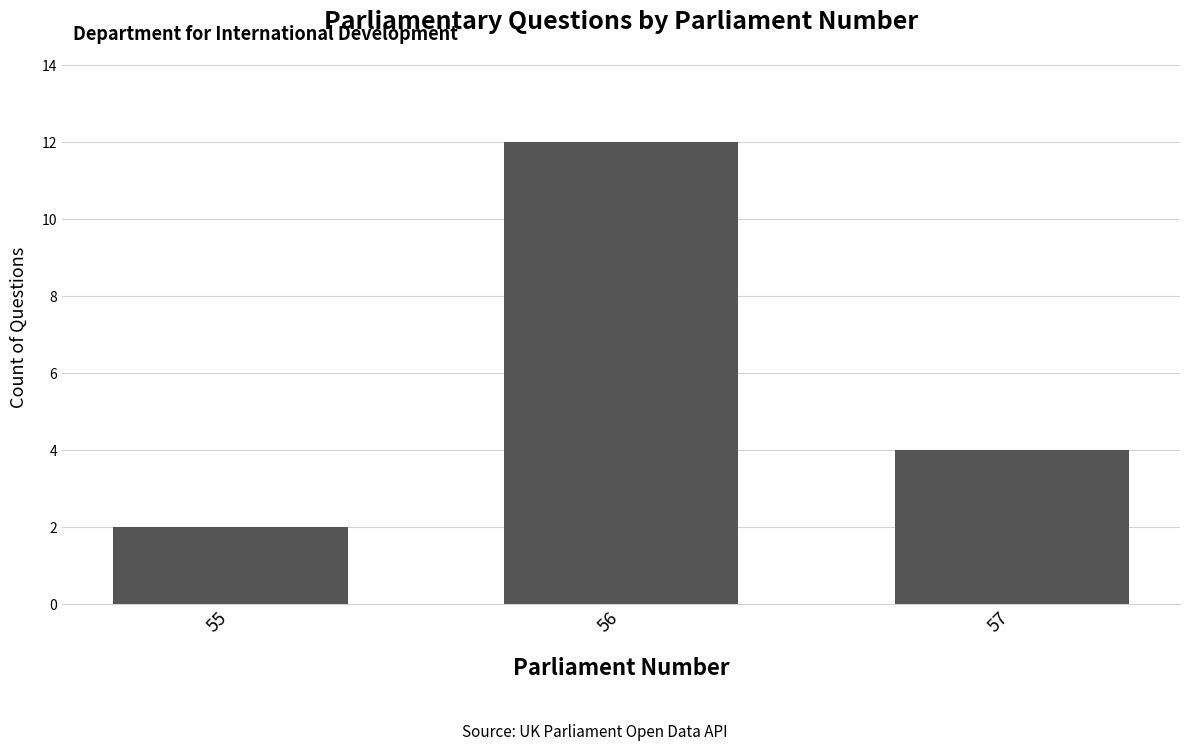

How many data points are less than 4?

1